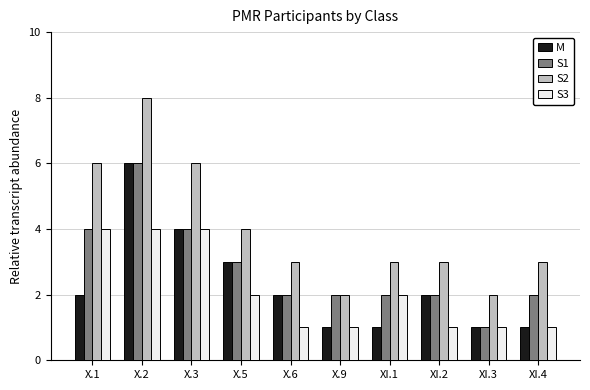

Reading left to right, extract all data points from this chart.

M: X.1=2	X.2=6	X.3=4	X.5=3	X.6=2	X.9=1	XI.1=1	XI.2=2	XI.3=1	XI.4=1
S1: X.1=4	X.2=6	X.3=4	X.5=3	X.6=2	X.9=2	XI.1=2	XI.2=2	XI.3=1	XI.4=2
S2: X.1=6	X.2=8	X.3=6	X.5=4	X.6=3	X.9=2	XI.1=3	XI.2=3	XI.3=2	XI.4=3
S3: X.1=4	X.2=4	X.3=4	X.5=2	X.6=1	X.9=1	XI.1=2	XI.2=1	XI.3=1	XI.4=1